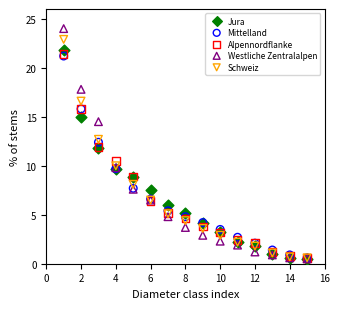

In the Schweiz series, what Y value is closest to 11?

10.0